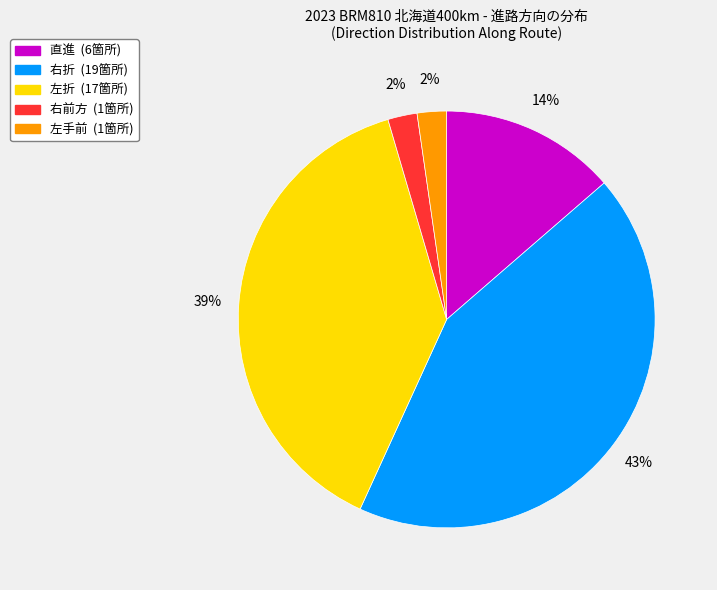

To the nearest percent, what is the average slice percentage?

20%